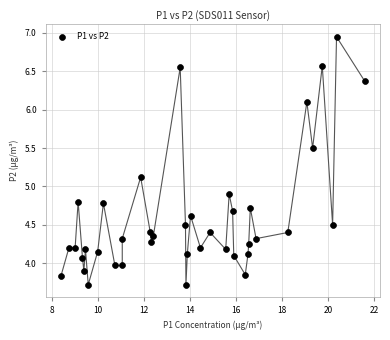

What is the range of X values (max minus min)?

13.2